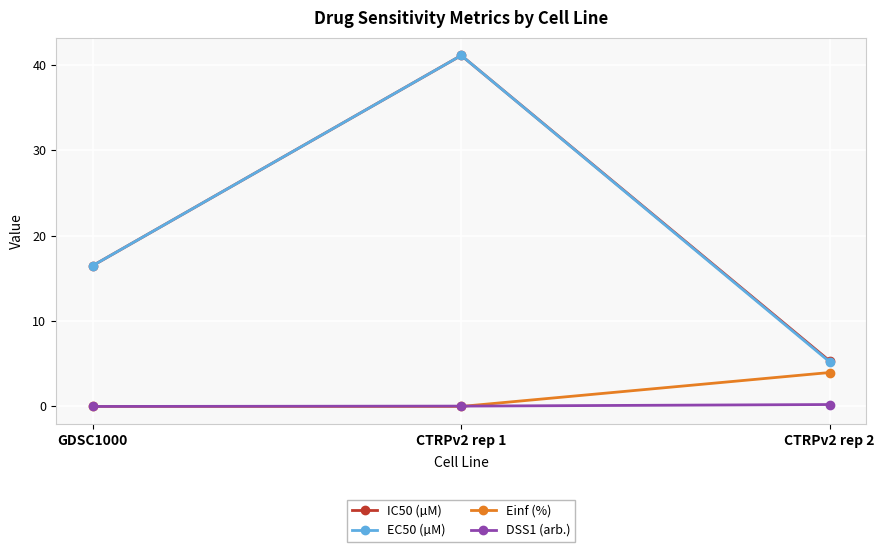

Which category has the highest value in the Einf (%) series?

CTRPv2 rep 2